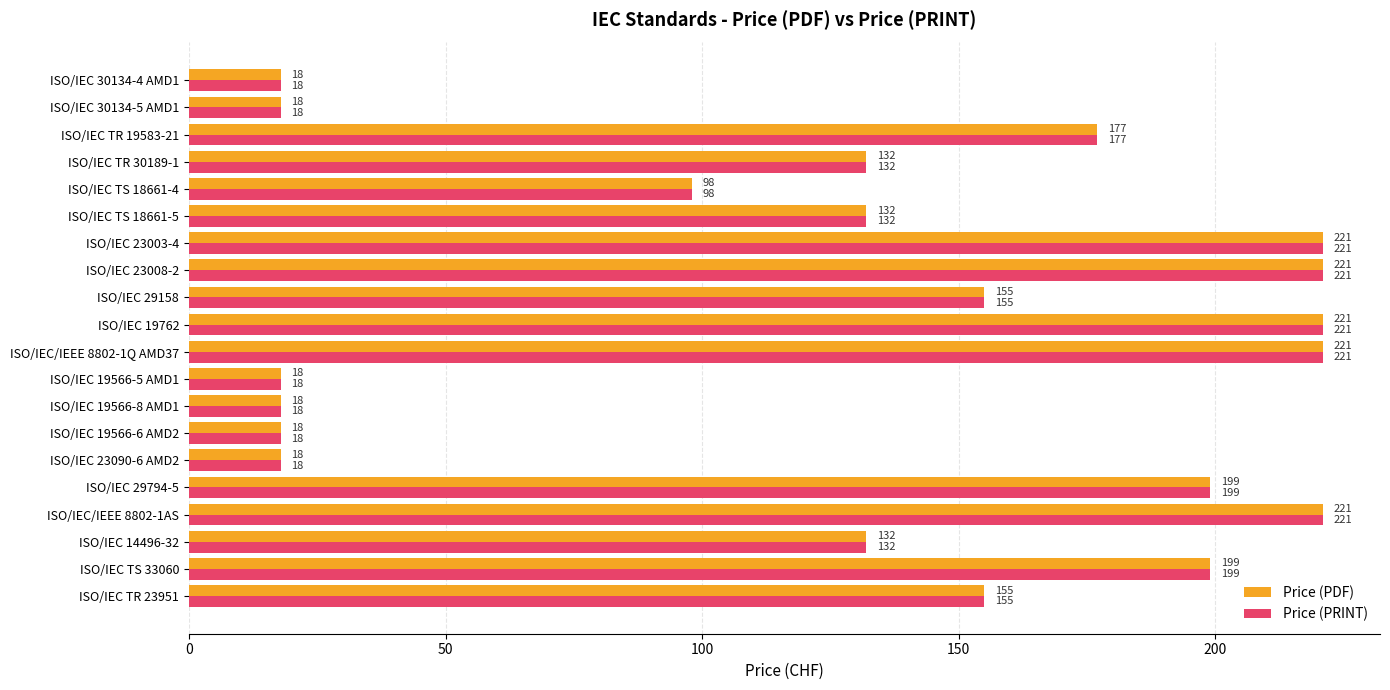

What is the sum of the Price (PDF) values at ISO/IEC 19566-8 AMD1 and ISO/IEC 19566-5 AMD1?

36